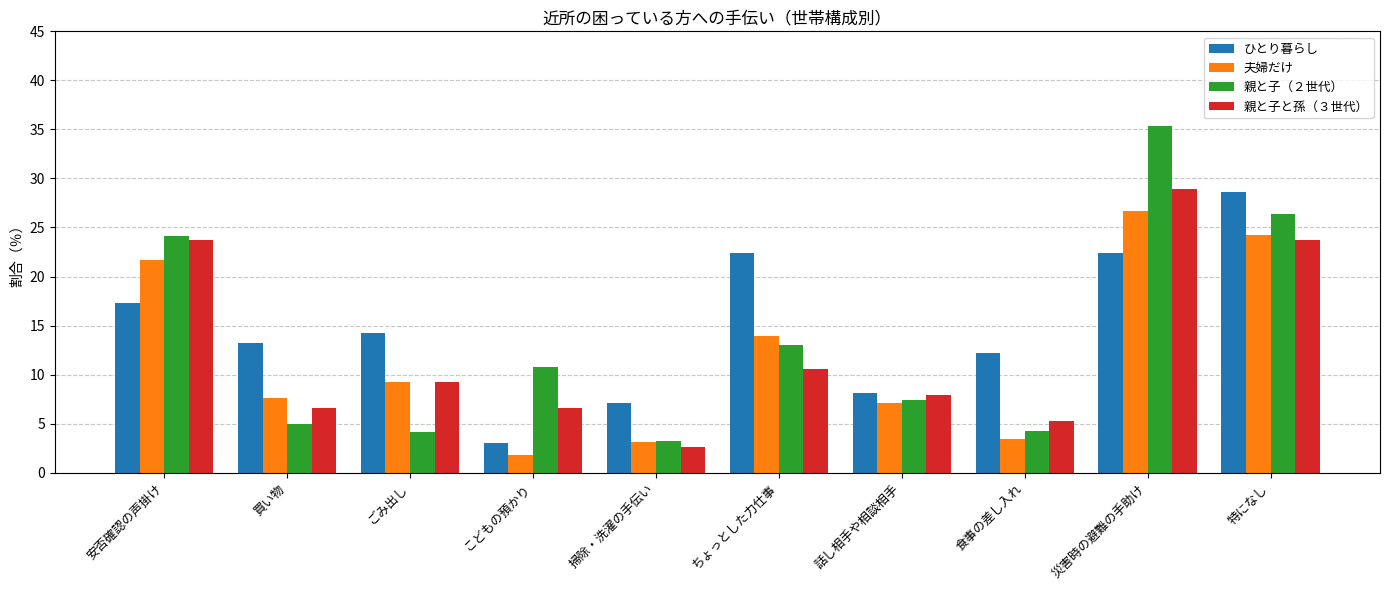

What is the value of the 夫婦だけ bar at the 10th from the left?

24.3